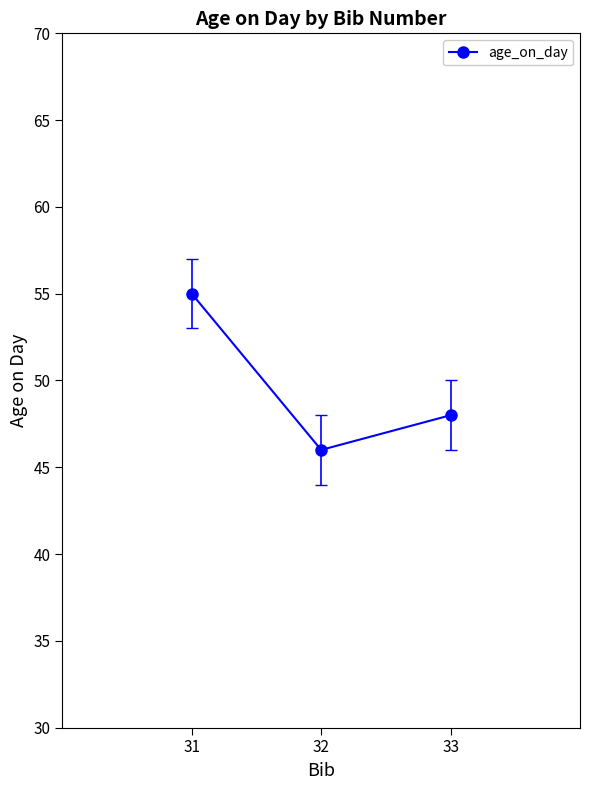

Which label corresponds to the largest value in the chart?

31